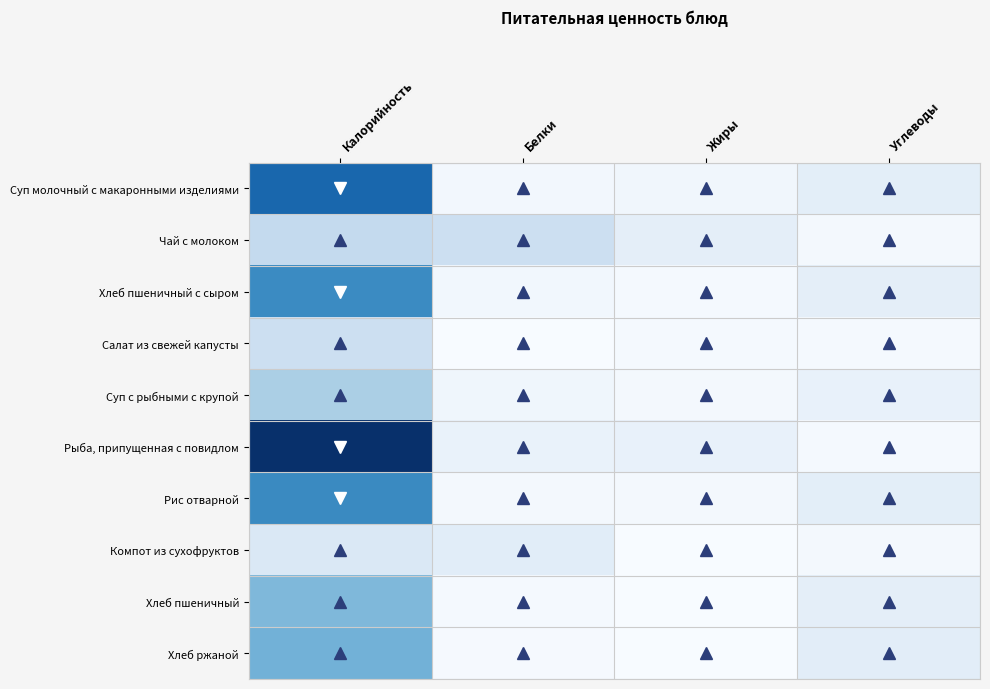

Between Калорийность and Углеводы, which series saw the biggest shift?

Рыба, припущенная с повидлом